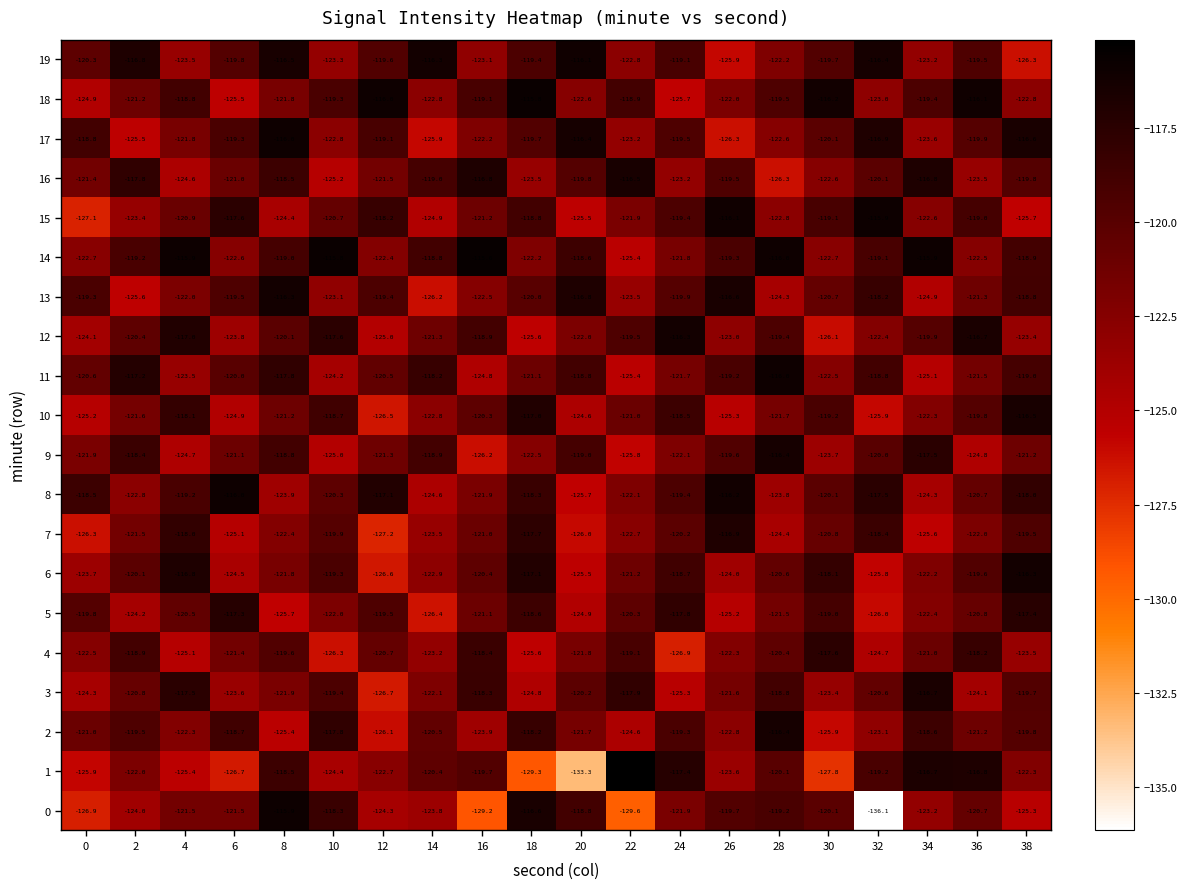

How many data points in 2 are less than -121?

10